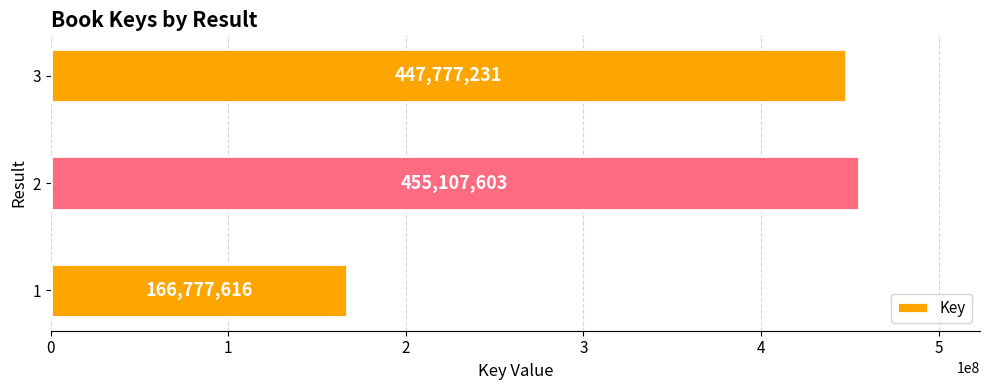

The value at 3 is 797087105. True or false?

False